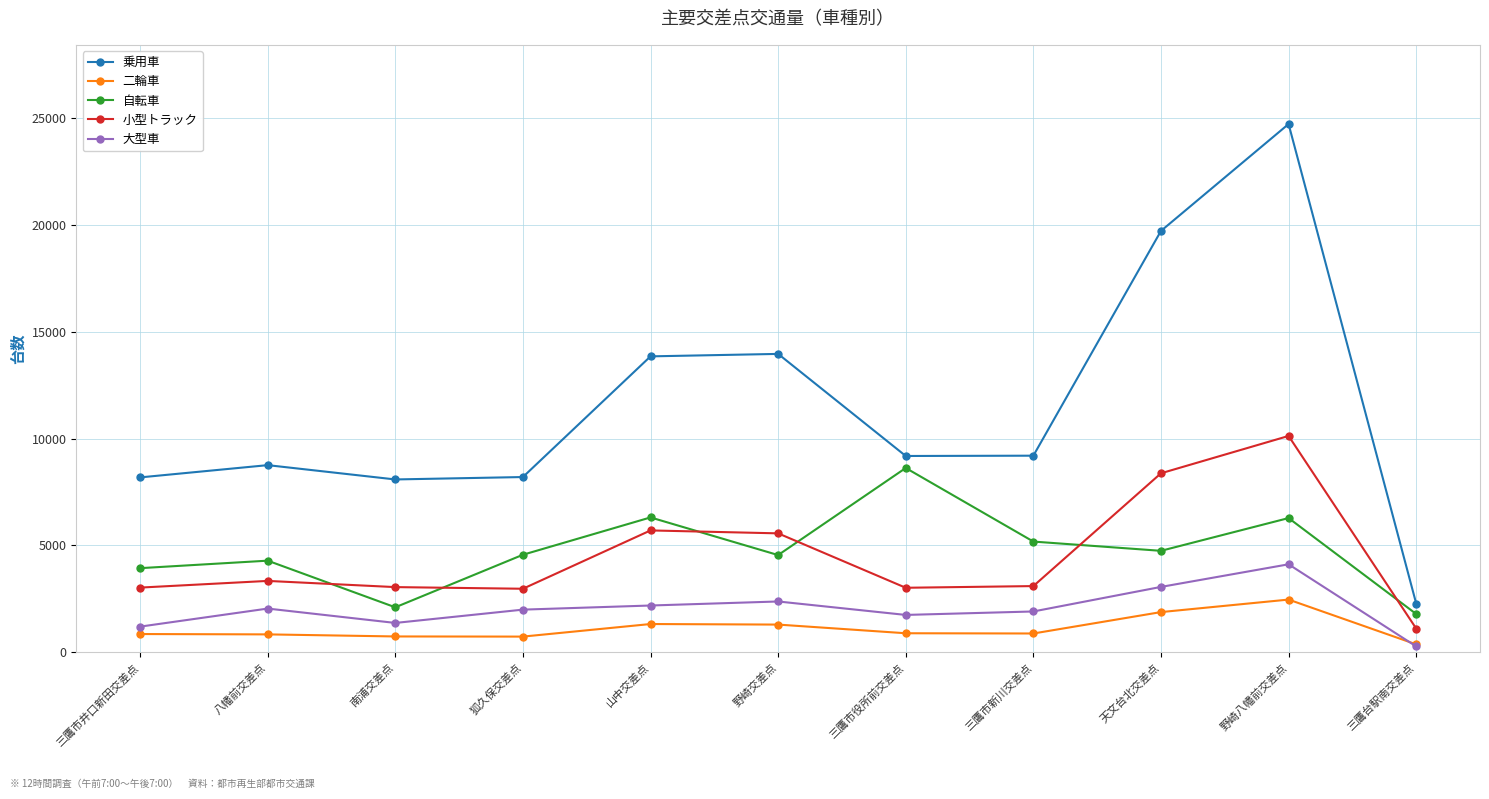

True or false: 小型トラック and 乗用車 intersect in this chart.

False